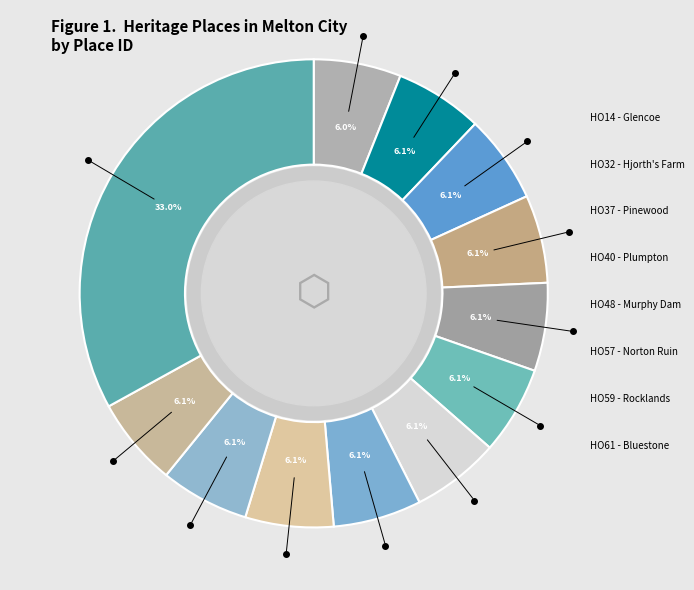

Rank the categories by value from highest to lowest.

HO4 - Deanside Woolshed, HO114 - Rocklands Homestead, HO110 - Kerr Farm Site, HO62 - Mt Kororoit Homestead, HO61 - Bluestone Cottage, HO59 - Rocklands, HO57 - Norton Ruin, HO48 - Former Murphy Dam, HO40 - Plumpton Hare Enclosure, HO37 - Pinewood Homestead, HO32 - Hjorth's Farm, HO14 - Glencoe